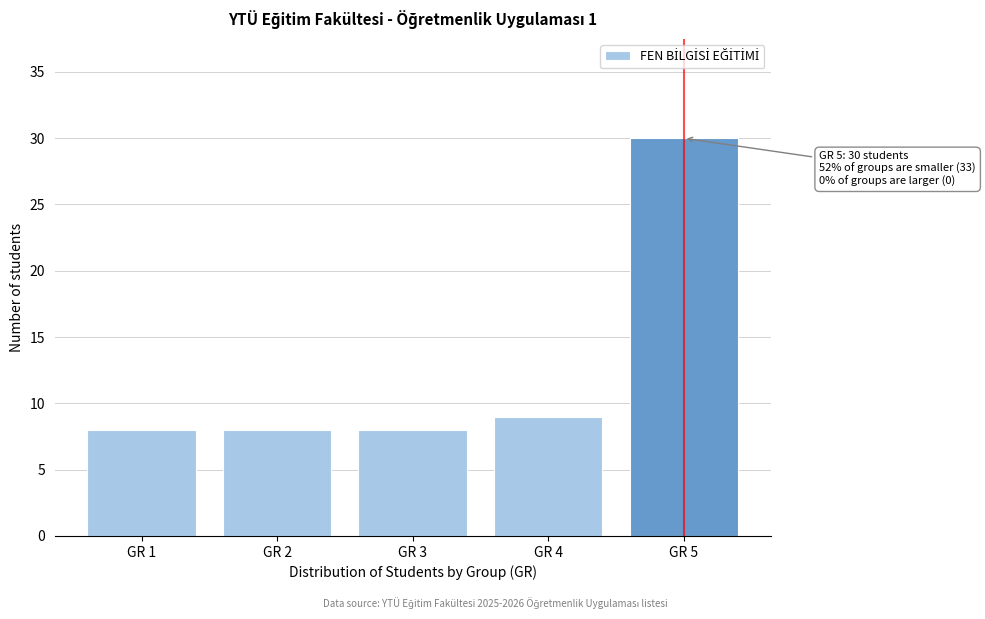

Reading left to right, transcribe all the data shown in this chart.

GR 1=8	GR 2=8	GR 3=8	GR 4=9	GR 5=30